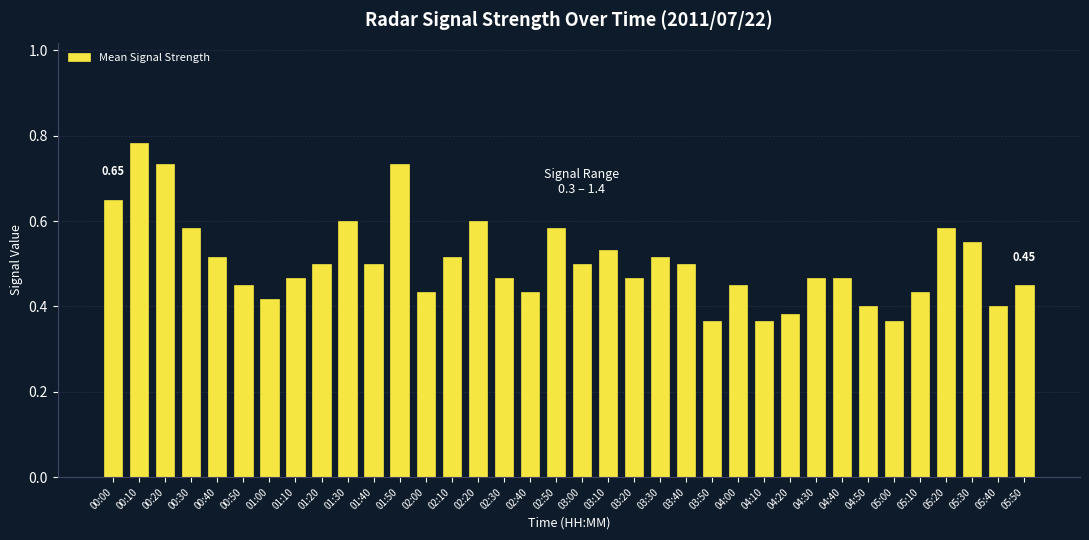

What position from the right is 04:30?

9